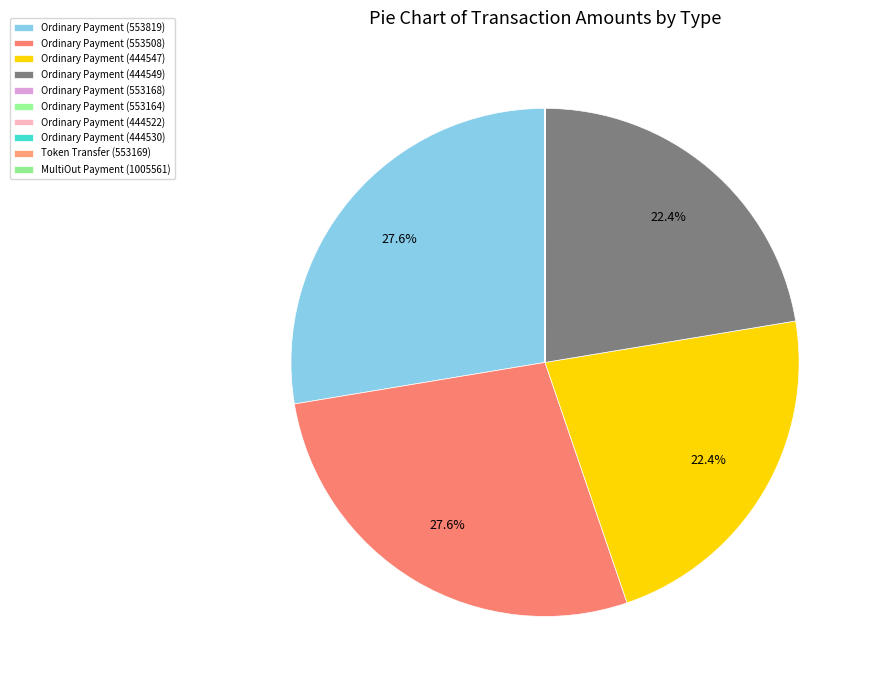

Which has a higher value, Ordinary Payment (553819) or Ordinary Payment (444530)?

Ordinary Payment (553819)